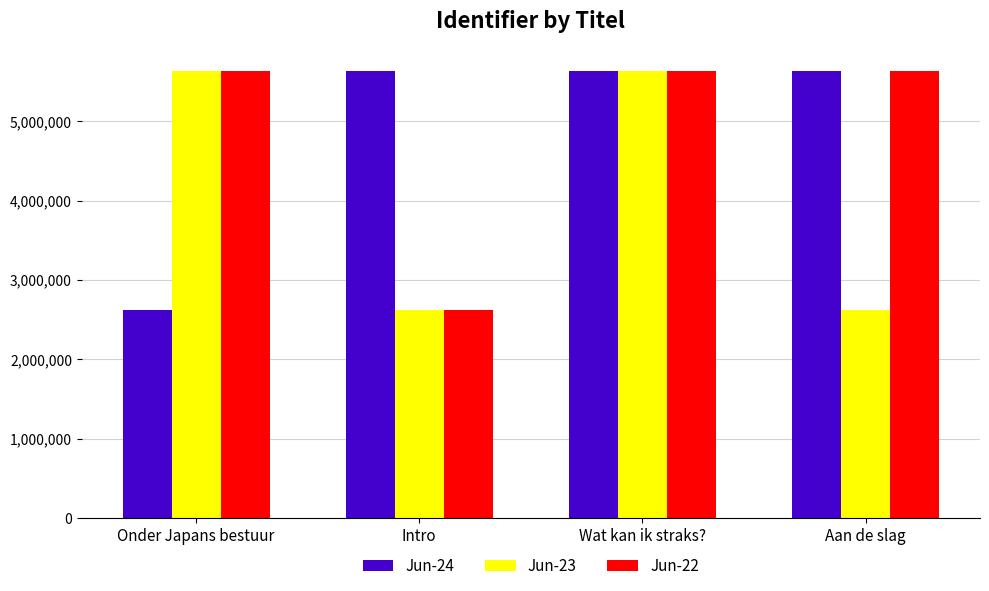

What is the difference between the Jun-22 values at Onder Japans bestuur and Wat kan ik straks??

1